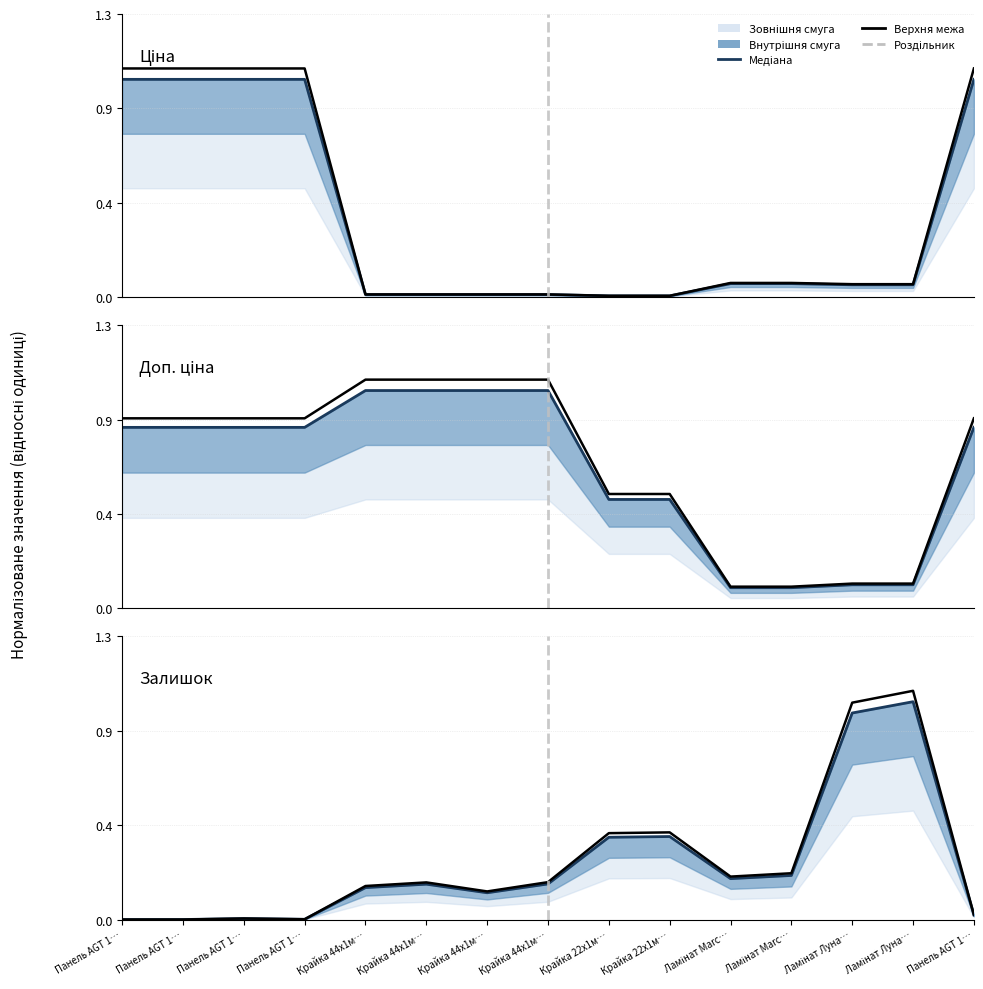

Reading left to right, what are all the values shown in this chart?

Ціна (median): Панель AGT 1…=1.0	Панель AGT 1…=1.0	Панель AGT 1…=1.0	Панель AGT 1…=1.0	Крайка 44x1м…=0.0	Крайка 44x1м…=0.0	Крайка 44x1м…=0.0	Крайка 44x1м…=0.0	Крайка 22x1м…=0.0	Крайка 22x1м…=0.0	Ламінат Marc…=0.1	Ламінат Marc…=0.1	Ламінат Луна…=0.1	Ламінат Луна…=0.1	Панель AGT 1…=1.0
Ціна (upper): Панель AGT 1…=1.1	Панель AGT 1…=1.1	Панель AGT 1…=1.1	Панель AGT 1…=1.1	Крайка 44x1м…=0.0	Крайка 44x1м…=0.0	Крайка 44x1м…=0.0	Крайка 44x1м…=0.0	Крайка 22x1м…=0.0	Крайка 22x1м…=0.0	Ламінат Marc…=0.1	Ламінат Marc…=0.1	Ламінат Луна…=0.1	Ламінат Луна…=0.1	Панель AGT 1…=1.1
Доп. ціна (median): Панель AGT 1…=0.8	Панель AGT 1…=0.8	Панель AGT 1…=0.8	Панель AGT 1…=0.8	Крайка 44x1м…=1.0	Крайка 44x1м…=1.0	Крайка 44x1м…=1.0	Крайка 44x1м…=1.0	Крайка 22x1м…=0.5	Крайка 22x1м…=0.5	Ламінат Marc…=0.1	Ламінат Marc…=0.1	Ламінат Луна…=0.1	Ламінат Луна…=0.1	Панель AGT 1…=0.8
Доп. ціна (upper): Панель AGT 1…=0.9	Панель AGT 1…=0.9	Панель AGT 1…=0.9	Панель AGT 1…=0.9	Крайка 44x1м…=1.1	Крайка 44x1м…=1.1	Крайка 44x1м…=1.1	Крайка 44x1м…=1.1	Крайка 22x1м…=0.5	Крайка 22x1м…=0.5	Ламінат Marc…=0.1	Ламінат Marc…=0.1	Ламінат Луна…=0.1	Ламінат Луна…=0.1	Панель AGT 1…=0.9
Залишок (median): Панель AGT 1…=0.0	Панель AGT 1…=0.0	Панель AGT 1…=0.0	Панель AGT 1…=0.0	Крайка 44x1м…=0.1	Крайка 44x1м…=0.2	Крайка 44x1м…=0.1	Крайка 44x1м…=0.2	Крайка 22x1м…=0.4	Крайка 22x1м…=0.4	Ламінат Marc…=0.2	Ламінат Marc…=0.2	Ламінат Луна…=0.9	Ламінат Луна…=1.0	Панель AGT 1…=0.0
Залишок (upper): Панель AGT 1…=0.0	Панель AGT 1…=0.0	Панель AGT 1…=0.0	Панель AGT 1…=0.0	Крайка 44x1м…=0.2	Крайка 44x1м…=0.2	Крайка 44x1м…=0.1	Крайка 44x1м…=0.2	Крайка 22x1м…=0.4	Крайка 22x1м…=0.4	Ламінат Marc…=0.2	Ламінат Marc…=0.2	Ламінат Луна…=1.0	Ламінат Луна…=1.1	Панель AGT 1…=0.0